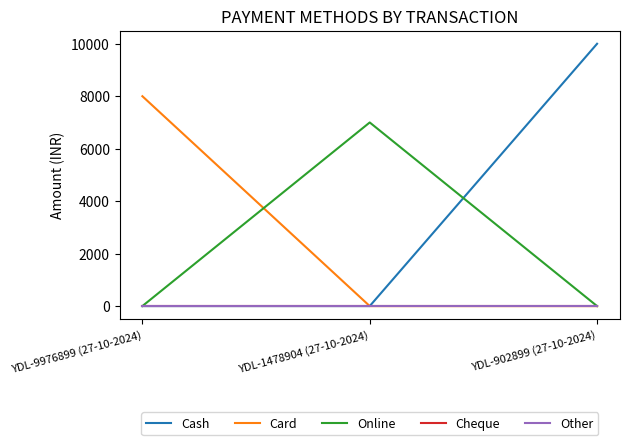

Rank the series by their maximum value, from lowest to highest.

Cheque, Other, Online, Card, Cash